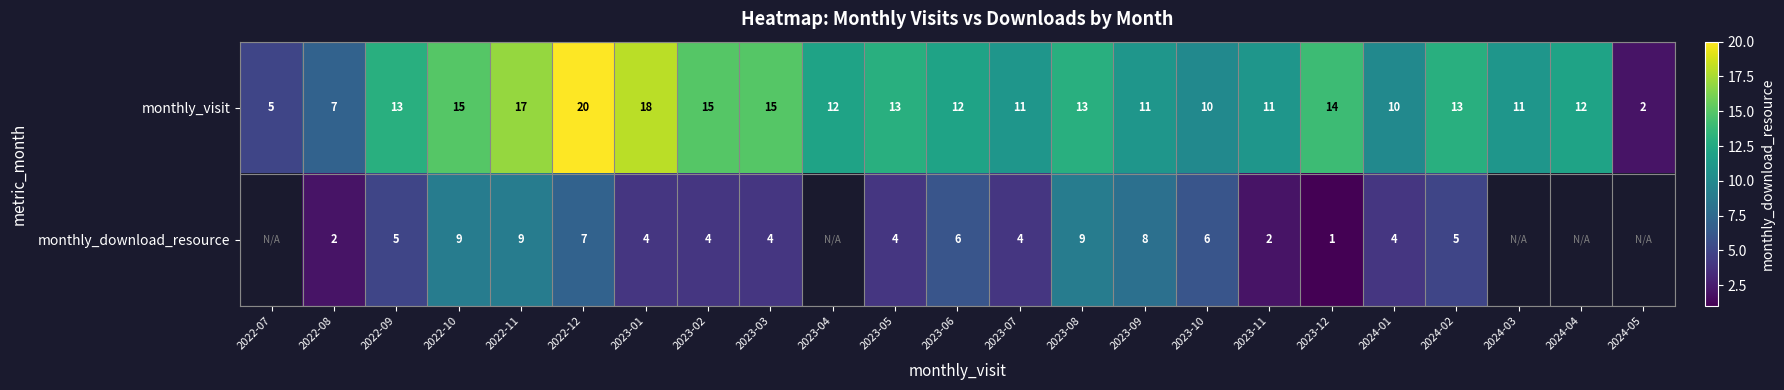

Where does the monthly_visit series first go above 12?

2022-09